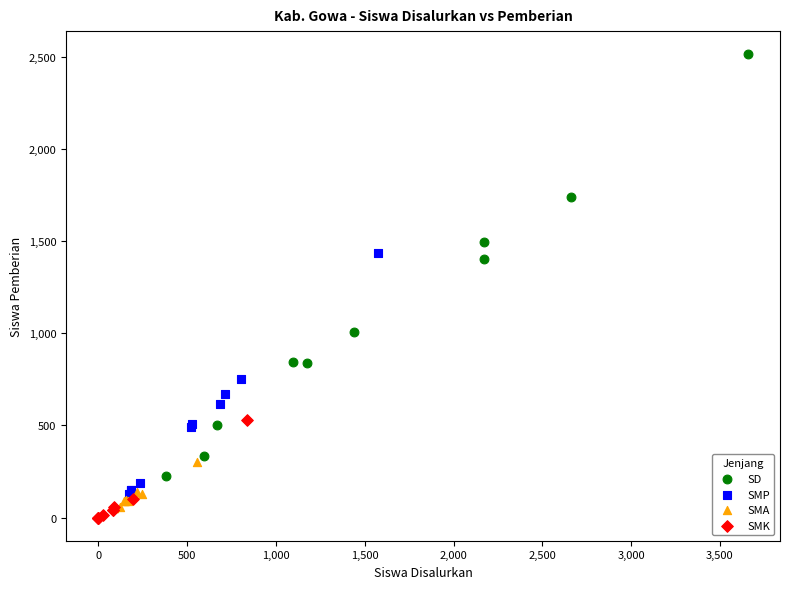

Which series reaches the maximum Y coordinate?

SD